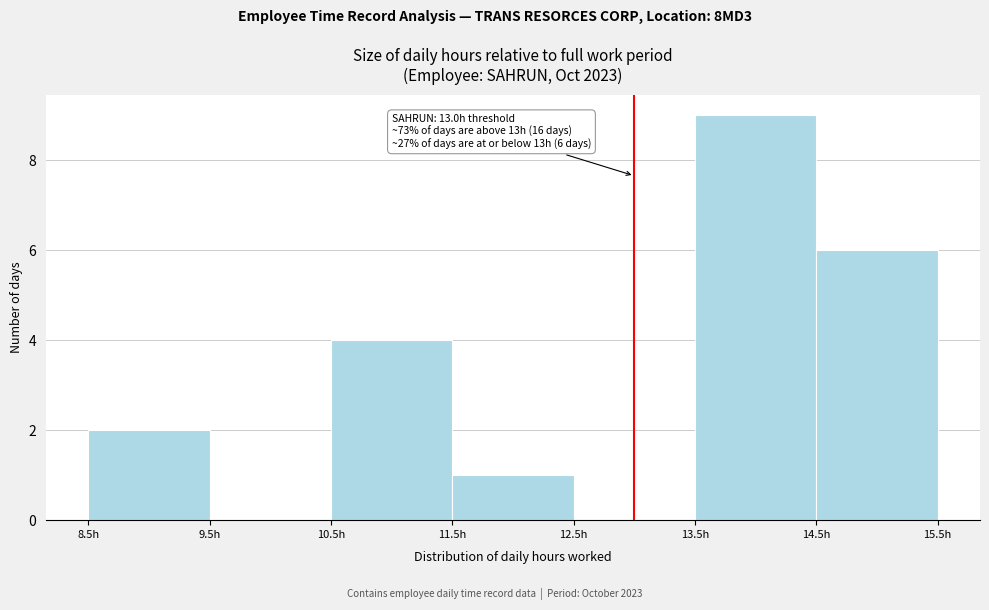

Over which range of the x-axis is the bar tallest?

13.5 to 14.5